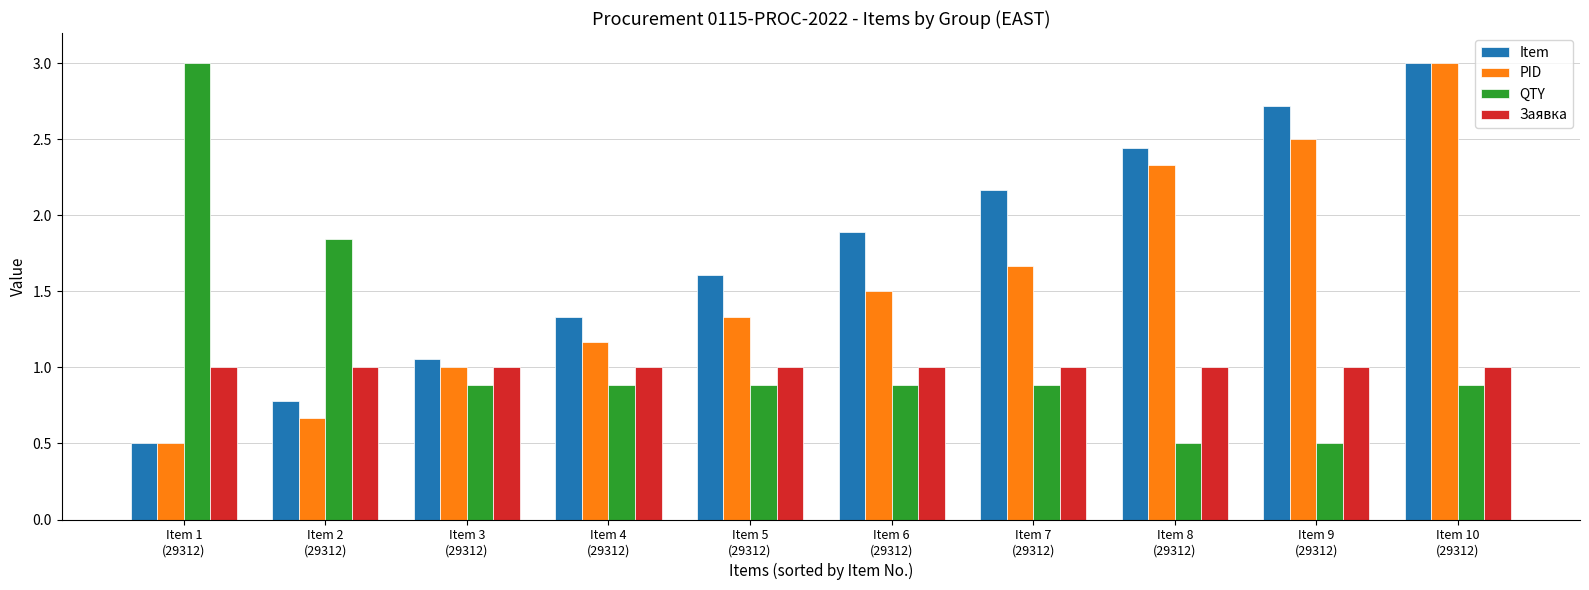

Is it true that PID equals 0.5 at Item 1
(29312)?

True